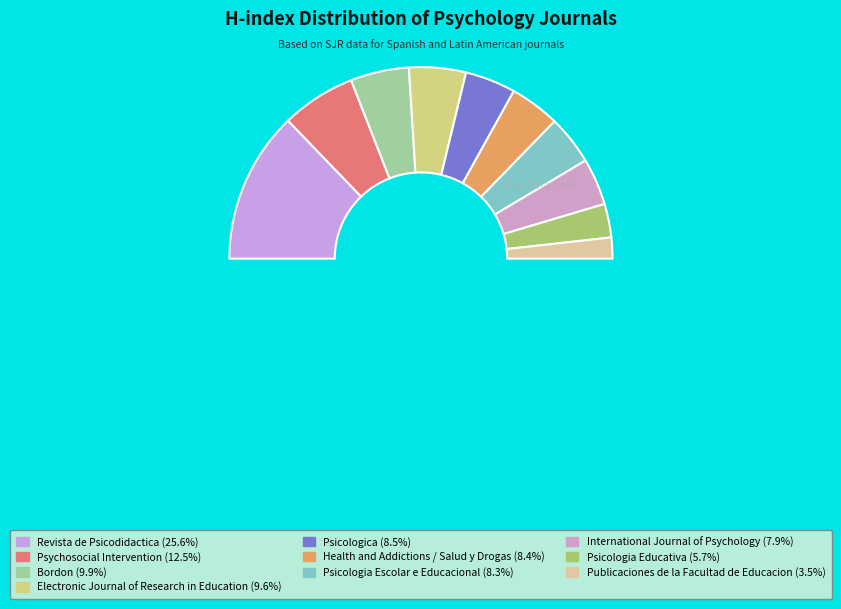

To the nearest percent, what is the average slice percentage?

10%